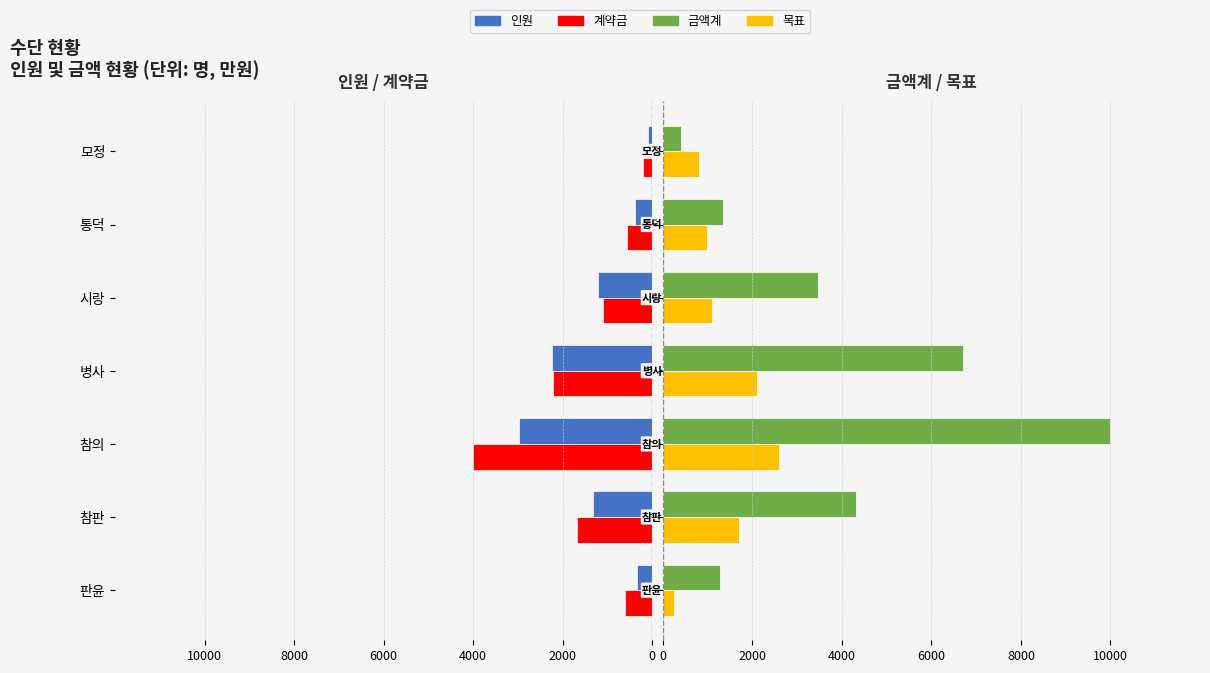

How many distinct data groups are displayed?

4